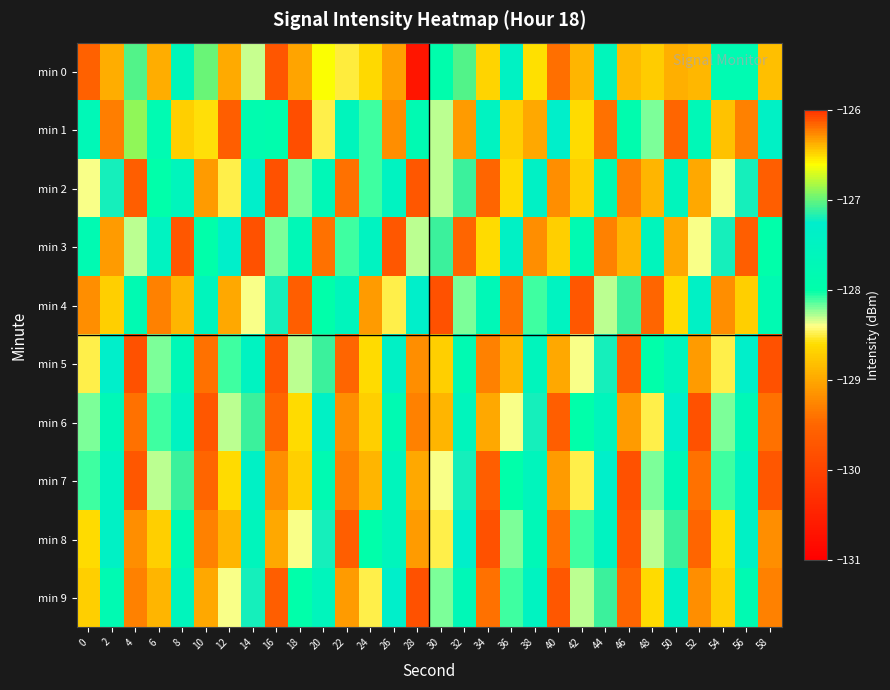

Reading left to right, extract all data points from this chart.

min 0: 0=-129.6	2=-128.9	4=-127.0	6=-129.0	8=-127.6	10=-127.0	12=-129.0	14=-128.3	16=-129.7	18=-126.4	20=-126.6	22=-128.5	24=-128.6	26=-129.0	28=-130.7	30=-127.9	32=-127.0	34=-128.7	36=-127.4	38=-126.5	40=-129.4	42=-128.9	44=-127.6	46=-128.9	48=-128.7	50=-128.9	52=-128.9	54=-127.8	56=-127.8	58=-128.8
min 1: 0=-127.7	2=-129.3	4=-126.9	6=-127.8	8=-128.7	10=-128.6	12=-129.6	14=-127.9	16=-127.9	18=-129.8	20=-128.5	22=-127.6	24=-128.1	26=-129.2	28=-127.8	30=-128.3	32=-129.1	34=-127.5	36=-128.7	38=-129.0	40=-127.3	42=-128.6	44=-129.4	46=-127.9	48=-128.2	50=-129.5	52=-127.7	54=-128.8	56=-129.3	58=-127.4
min 2: 0=-128.4	2=-127.2	4=-129.6	6=-128.0	8=-127.6	10=-129.1	12=-128.5	14=-127.3	16=-129.8	18=-128.2	20=-127.7	22=-129.4	24=-128.1	26=-127.5	28=-129.7	30=-128.3	32=-127.1	34=-129.5	36=-128.6	38=-127.4	40=-129.2	42=-128.7	44=-127.8	46=-129.3	48=-128.9	50=-127.6	52=-129.0	54=-128.4	56=-127.2	58=-129.6
min 3: 0=-127.8	2=-129.1	4=-128.3	6=-127.5	8=-129.7	10=-128.0	12=-127.3	14=-129.8	16=-128.2	18=-127.7	20=-129.4	22=-128.1	24=-127.5	26=-129.7	28=-128.3	30=-127.1	32=-129.5	34=-128.6	36=-127.4	38=-129.2	40=-128.7	42=-127.8	44=-129.3	46=-128.9	48=-127.6	50=-129.0	52=-128.4	54=-127.2	56=-129.6	58=-128.0
min 4: 0=-129.2	2=-128.7	4=-127.8	6=-129.3	8=-128.9	10=-127.6	12=-129.0	14=-128.4	16=-127.2	18=-129.6	20=-128.0	22=-127.6	24=-129.1	26=-128.5	28=-127.3	30=-129.8	32=-128.2	34=-127.7	36=-129.4	38=-128.1	40=-127.5	42=-129.7	44=-128.3	46=-127.1	48=-129.5	50=-128.6	52=-127.4	54=-129.2	56=-128.7	58=-127.8
min 5: 0=-128.5	2=-127.3	4=-129.8	6=-128.2	8=-127.7	10=-129.4	12=-128.1	14=-127.5	16=-129.7	18=-128.3	20=-127.1	22=-129.5	24=-128.6	26=-127.4	28=-129.2	30=-128.7	32=-127.8	34=-129.3	36=-128.9	38=-127.6	40=-129.0	42=-128.4	44=-127.2	46=-129.6	48=-128.0	50=-127.6	52=-129.1	54=-128.5	56=-127.3	58=-129.8
min 6: 0=-128.2	2=-127.7	4=-129.4	6=-128.1	8=-127.5	10=-129.7	12=-128.3	14=-127.1	16=-129.5	18=-128.6	20=-127.4	22=-129.2	24=-128.7	26=-127.8	28=-129.3	30=-128.9	32=-127.6	34=-129.0	36=-128.4	38=-127.2	40=-129.6	42=-128.0	44=-127.6	46=-129.1	48=-128.5	50=-127.3	52=-129.8	54=-128.2	56=-127.7	58=-129.4
min 7: 0=-128.1	2=-127.5	4=-129.7	6=-128.3	8=-127.1	10=-129.5	12=-128.6	14=-127.4	16=-129.2	18=-128.7	20=-127.8	22=-129.3	24=-128.9	26=-127.6	28=-129.0	30=-128.4	32=-127.2	34=-129.6	36=-128.0	38=-127.6	40=-129.1	42=-128.5	44=-127.3	46=-129.8	48=-128.2	50=-127.7	52=-129.4	54=-128.1	56=-127.5	58=-129.7
min 8: 0=-128.6	2=-127.4	4=-129.2	6=-128.7	8=-127.8	10=-129.3	12=-128.9	14=-127.6	16=-129.0	18=-128.4	20=-127.2	22=-129.6	24=-128.0	26=-127.6	28=-129.1	30=-128.5	32=-127.3	34=-129.8	36=-128.2	38=-127.7	40=-129.4	42=-128.1	44=-127.5	46=-129.7	48=-128.3	50=-127.1	52=-129.5	54=-128.6	56=-127.4	58=-129.2
min 9: 0=-128.7	2=-127.8	4=-129.3	6=-128.9	8=-127.6	10=-129.0	12=-128.4	14=-127.2	16=-129.6	18=-128.0	20=-127.6	22=-129.1	24=-128.5	26=-127.3	28=-129.8	30=-128.2	32=-127.7	34=-129.4	36=-128.1	38=-127.5	40=-129.7	42=-128.3	44=-127.1	46=-129.5	48=-128.6	50=-127.4	52=-129.2	54=-128.7	56=-127.8	58=-129.3